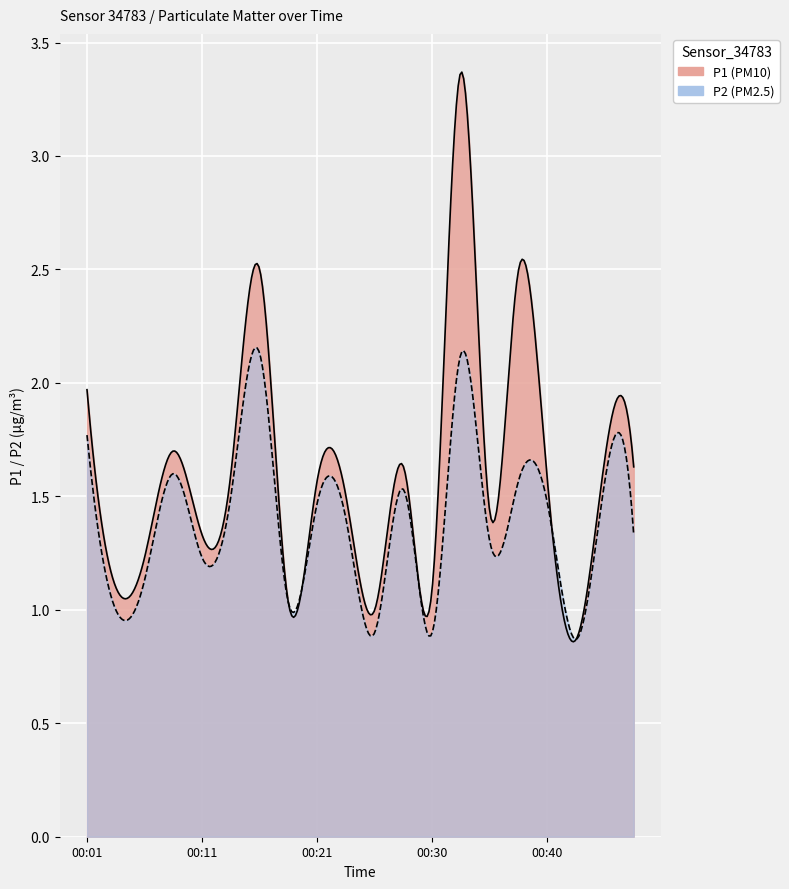

Which series has the widest spread of values?

P1